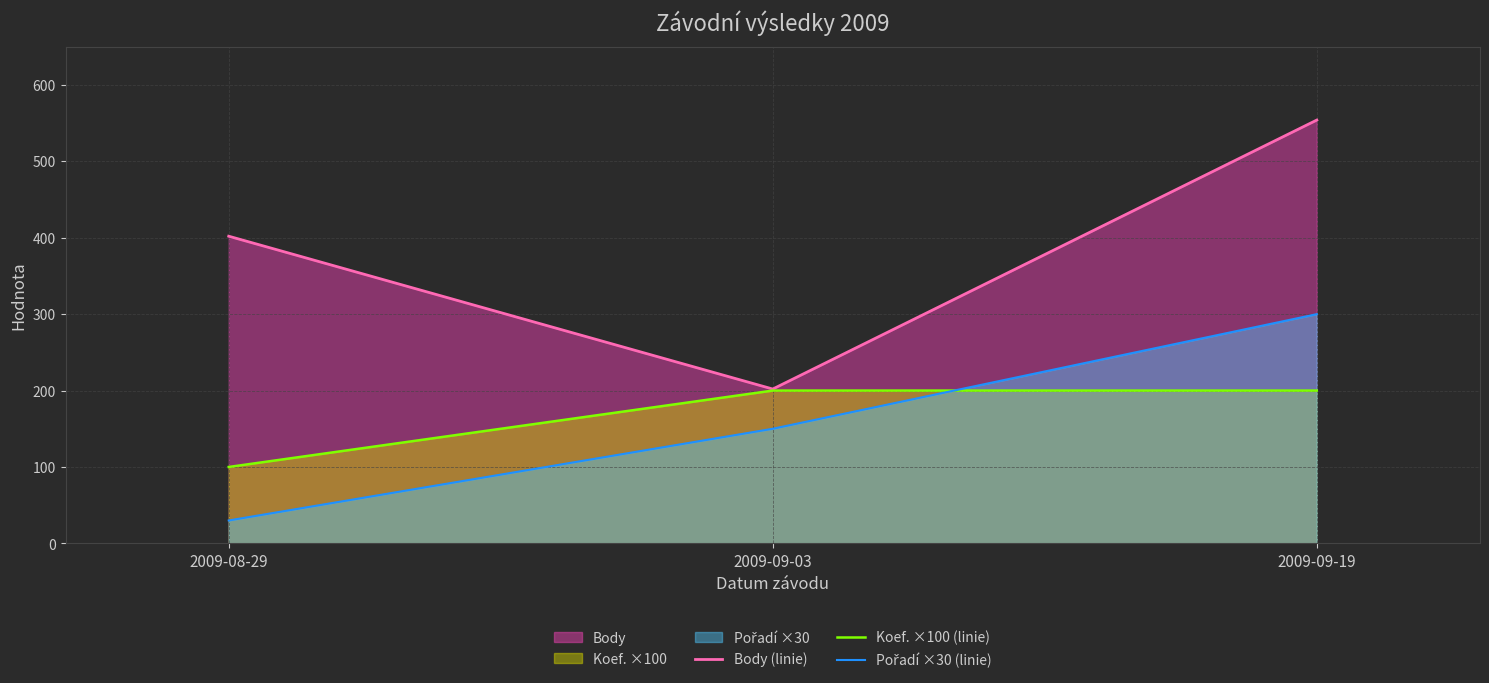

At how many categories does at least one series exceed 359?

2